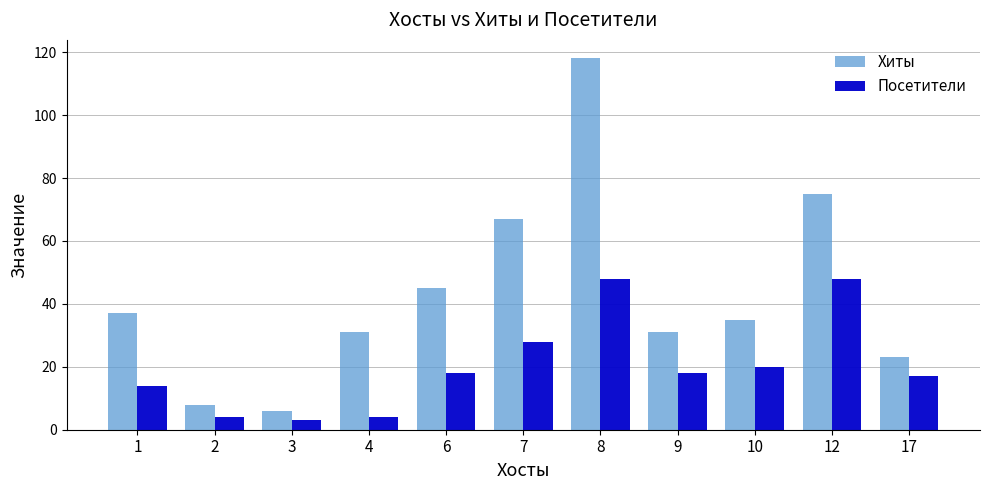

Which series has the widest spread of values?

Хиты